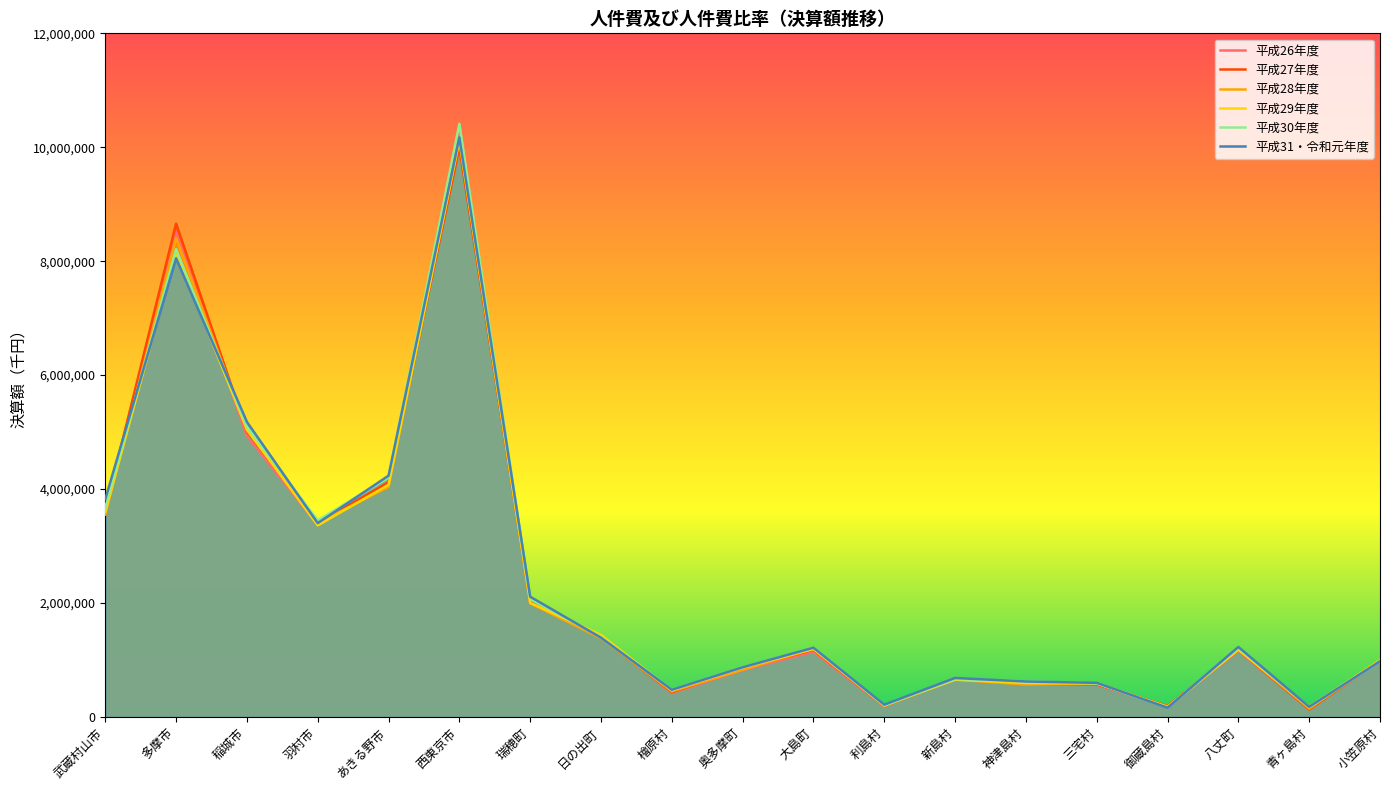

At how many categories does at least one series exceed 7795041?

2